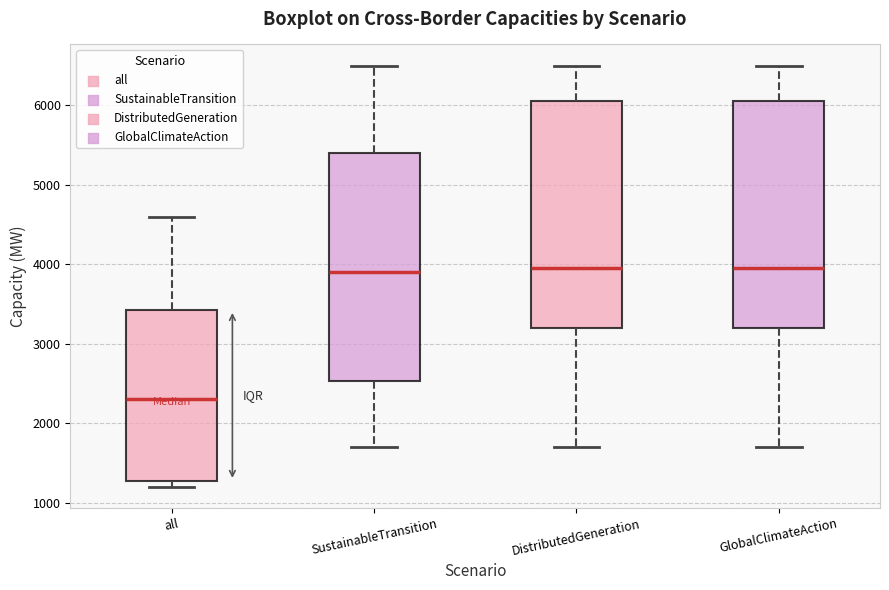

Reading left to right, transcribe this box plot: for each box, give where its median line is, the range the box spans, and where its two whiskers end, as read against the y-axis. The values are not printed on the chart, so give them approximately, as read against the axis.

all: median 2300, box 1300 to 3400, whiskers 1200 to 4600
SustainableTransition: median 3900, box 2500 to 5400, whiskers 1700 to 6500
DistributedGeneration: median 4000, box 3200 to 6100, whiskers 1700 to 6500
GlobalClimateAction: median 4000, box 3200 to 6100, whiskers 1700 to 6500